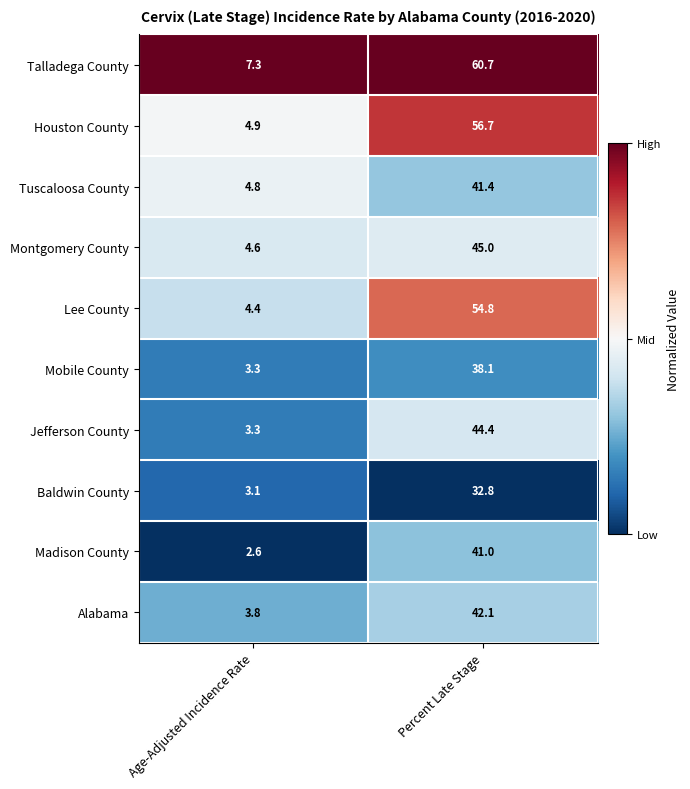

Reading left to right, what are all the values shown in this chart?

Talladega County: Age-Adjusted Incidence Rate=7.3	Percent Late Stage=60.7
Houston County: Age-Adjusted Incidence Rate=4.9	Percent Late Stage=56.7
Tuscaloosa County: Age-Adjusted Incidence Rate=4.8	Percent Late Stage=41.4
Montgomery County: Age-Adjusted Incidence Rate=4.6	Percent Late Stage=45.0
Lee County: Age-Adjusted Incidence Rate=4.4	Percent Late Stage=54.8
Mobile County: Age-Adjusted Incidence Rate=3.3	Percent Late Stage=38.1
Jefferson County: Age-Adjusted Incidence Rate=3.3	Percent Late Stage=44.4
Baldwin County: Age-Adjusted Incidence Rate=3.1	Percent Late Stage=32.8
Madison County: Age-Adjusted Incidence Rate=2.6	Percent Late Stage=41.0
Alabama: Age-Adjusted Incidence Rate=3.8	Percent Late Stage=42.1